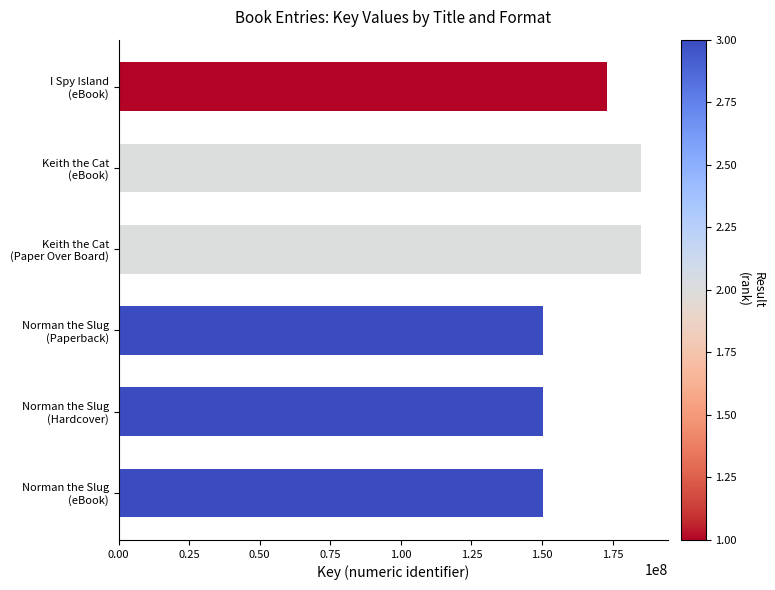

What is the greatest value displayed?

185225451